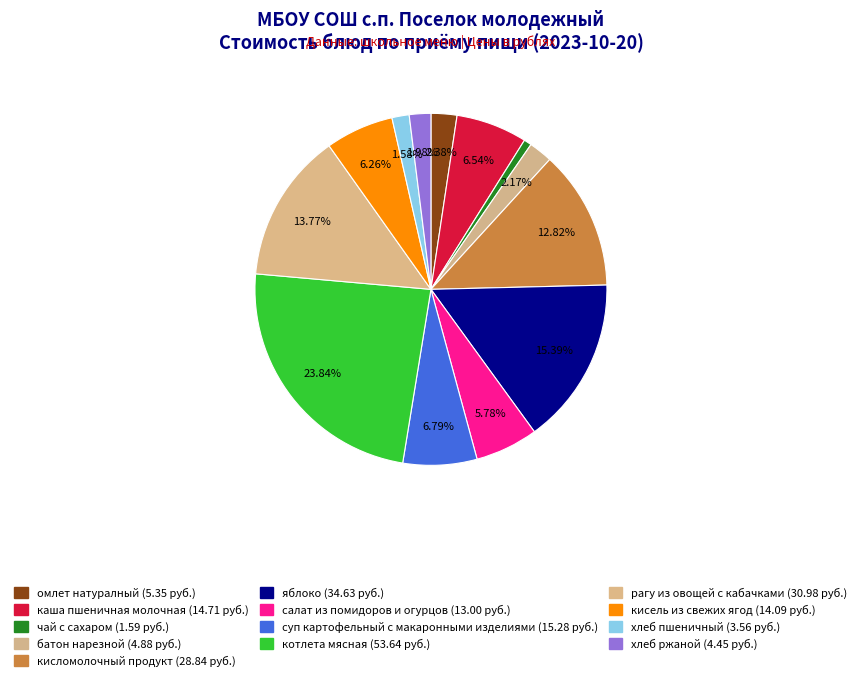

How many slices are in this pie chart?

13